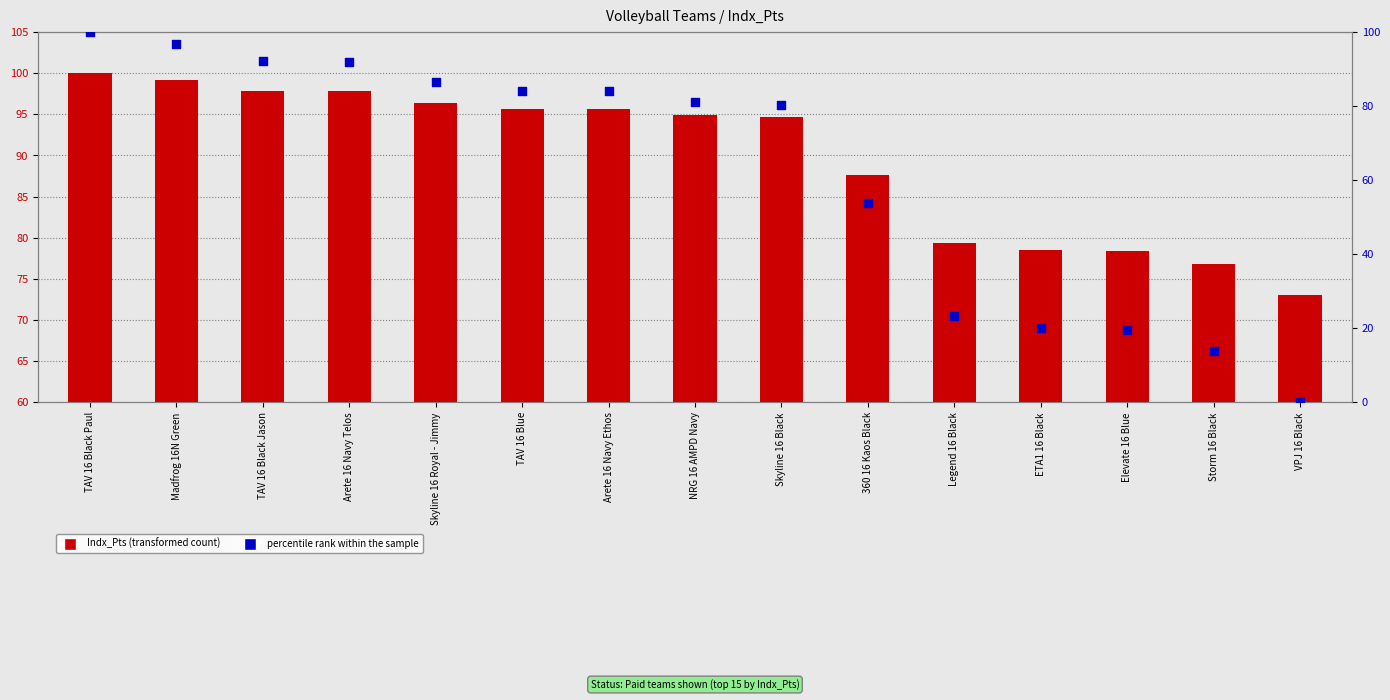

Which series has the largest total across all categories?

Indx_Pts